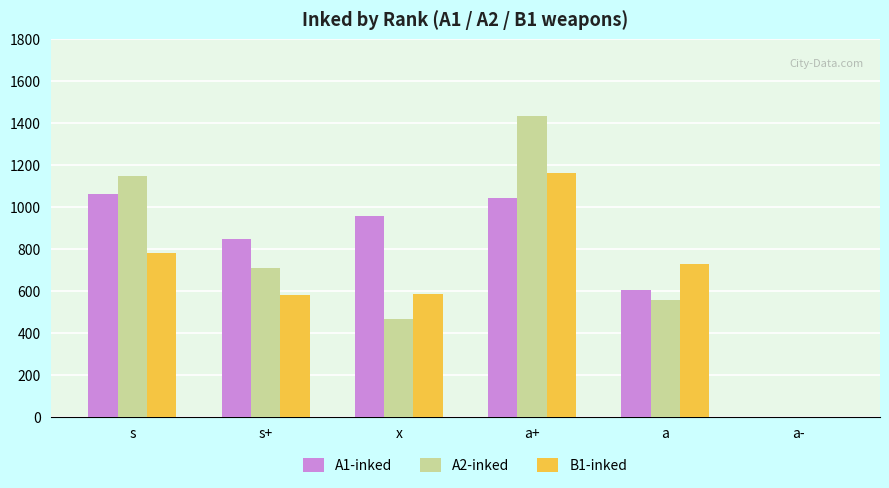

What is the difference between the A2-inked values at x and s+?

243